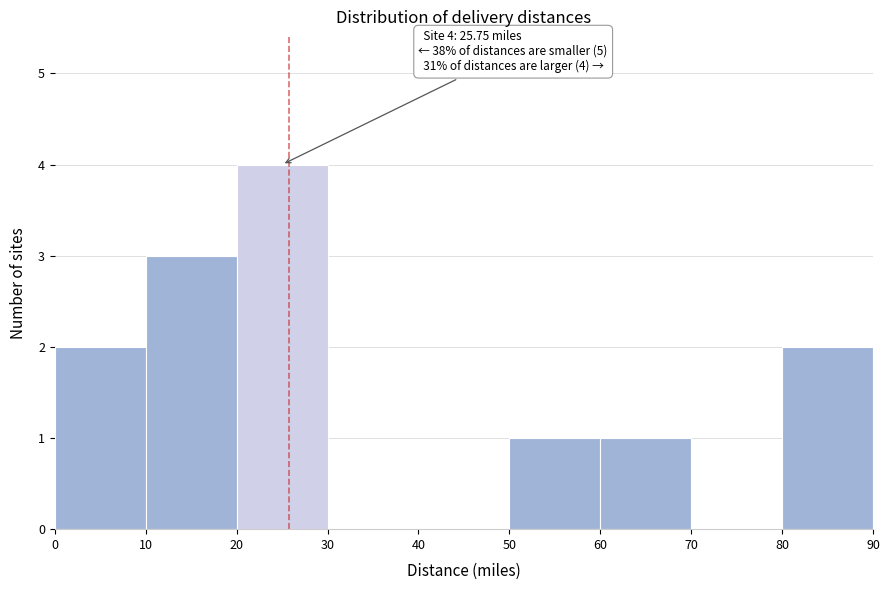

Which range on the x-axis has the tallest bar?

20 to 30